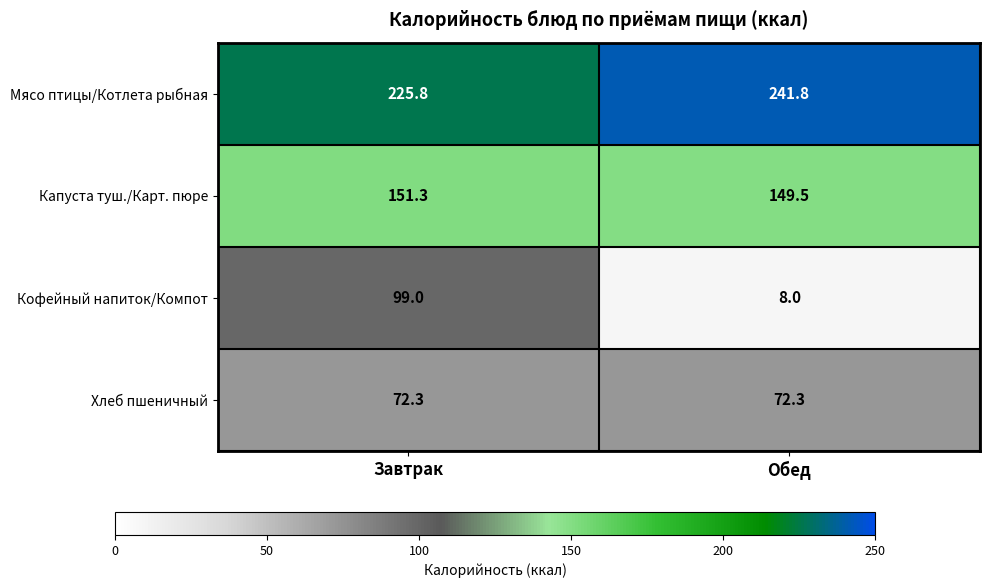

What is the smallest value displayed?

8.0